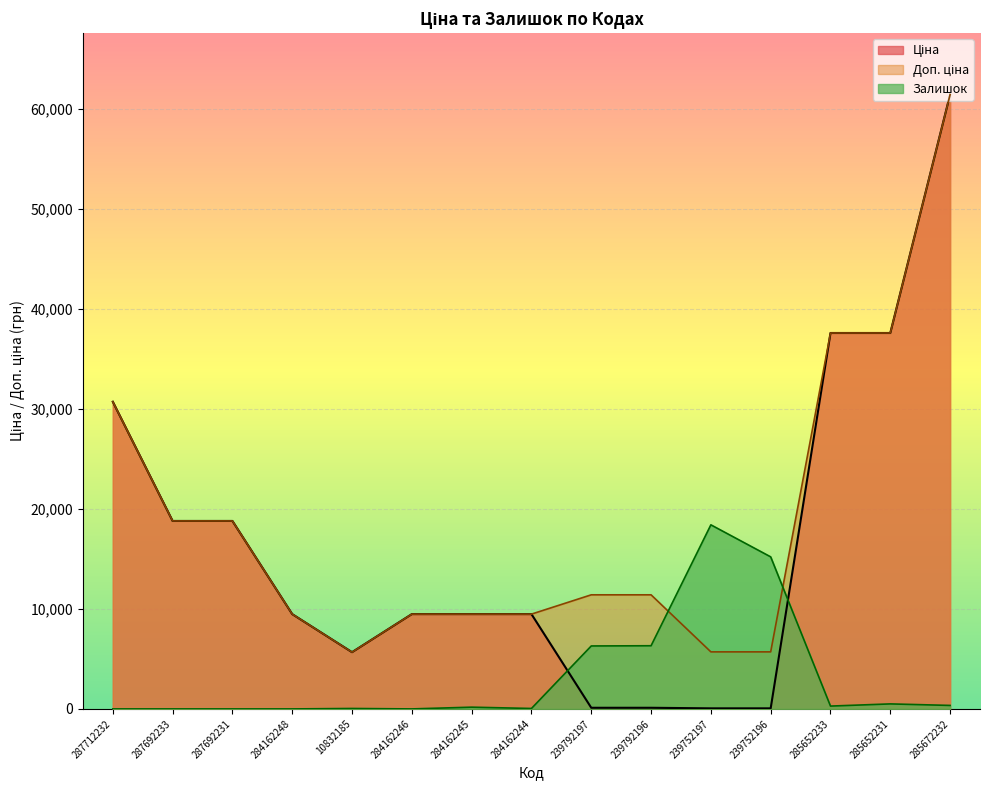

Rank the series at 10832185 from highest to lowest value.

Ціна, Доп. ціна, Залишок